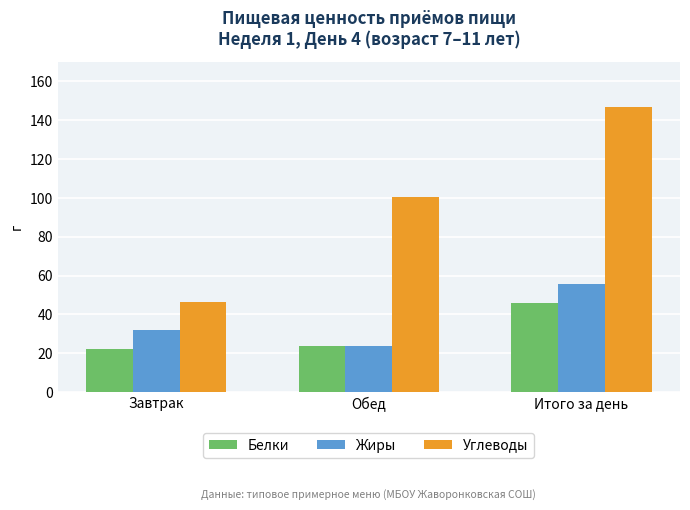

True or false: Углеводы has a value of 100.3 at Обед.

True